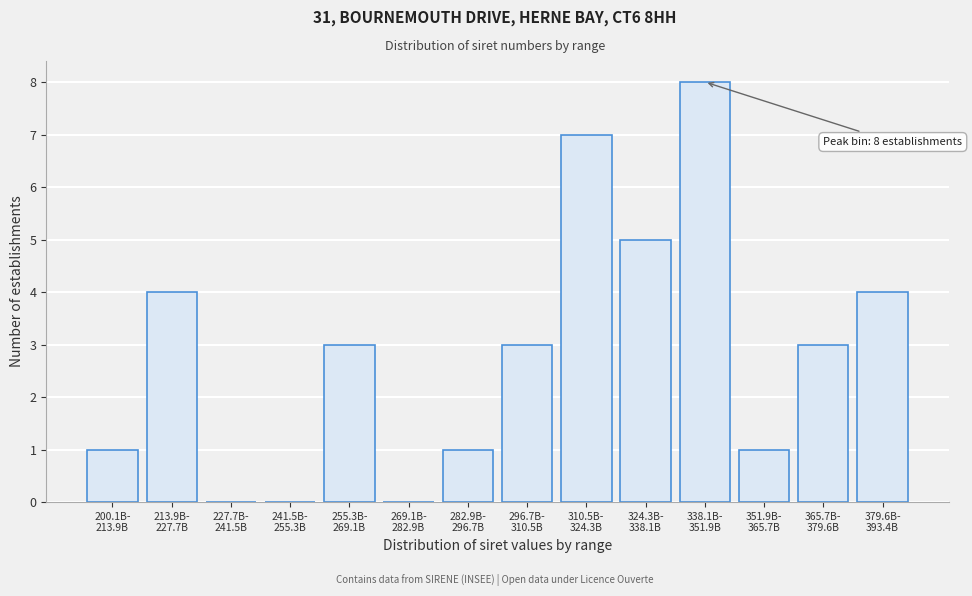

What is the sum of all values?

40